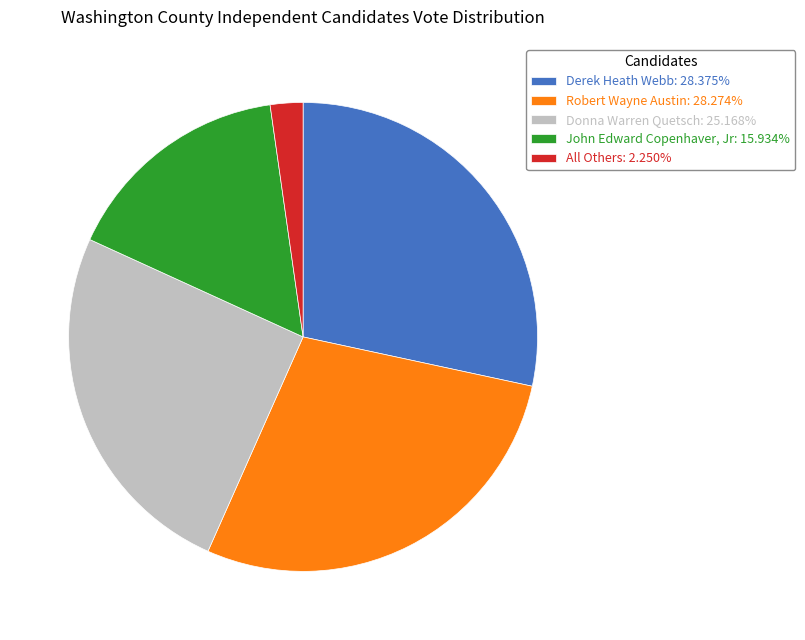

What is the ratio of the value at Donna Warren Quetsch: 25.168% to the value at Derek Heath Webb: 28.375%?

0.9